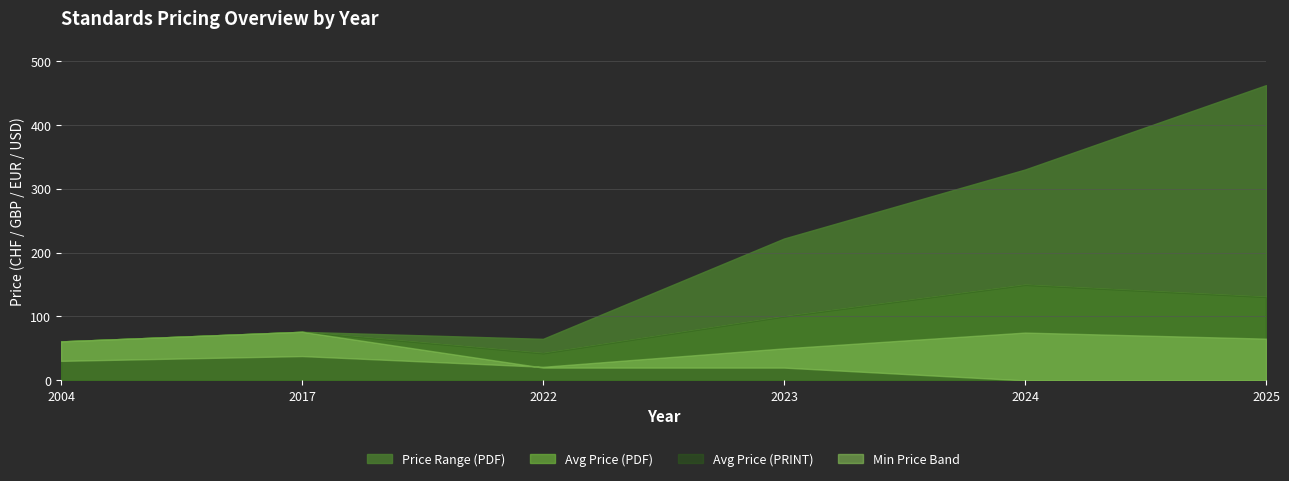

True or false: Price (PDF) and Price (PRINT) intersect in this chart.

False